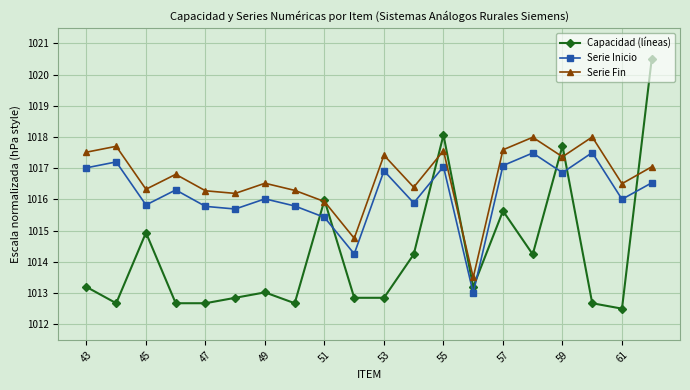

What is the minimum value shown in the chart?

1012.5